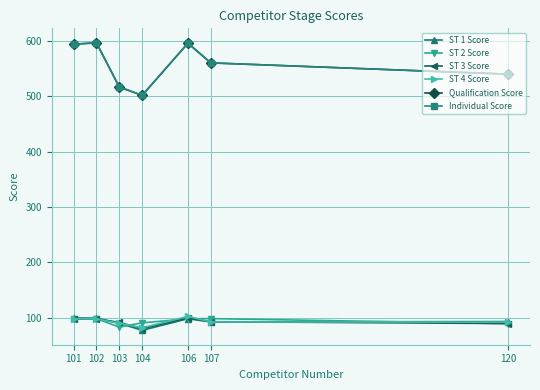

Between which two adjacent categories do ST 3 Score and ST 4 Score first intersect?

101 and 102